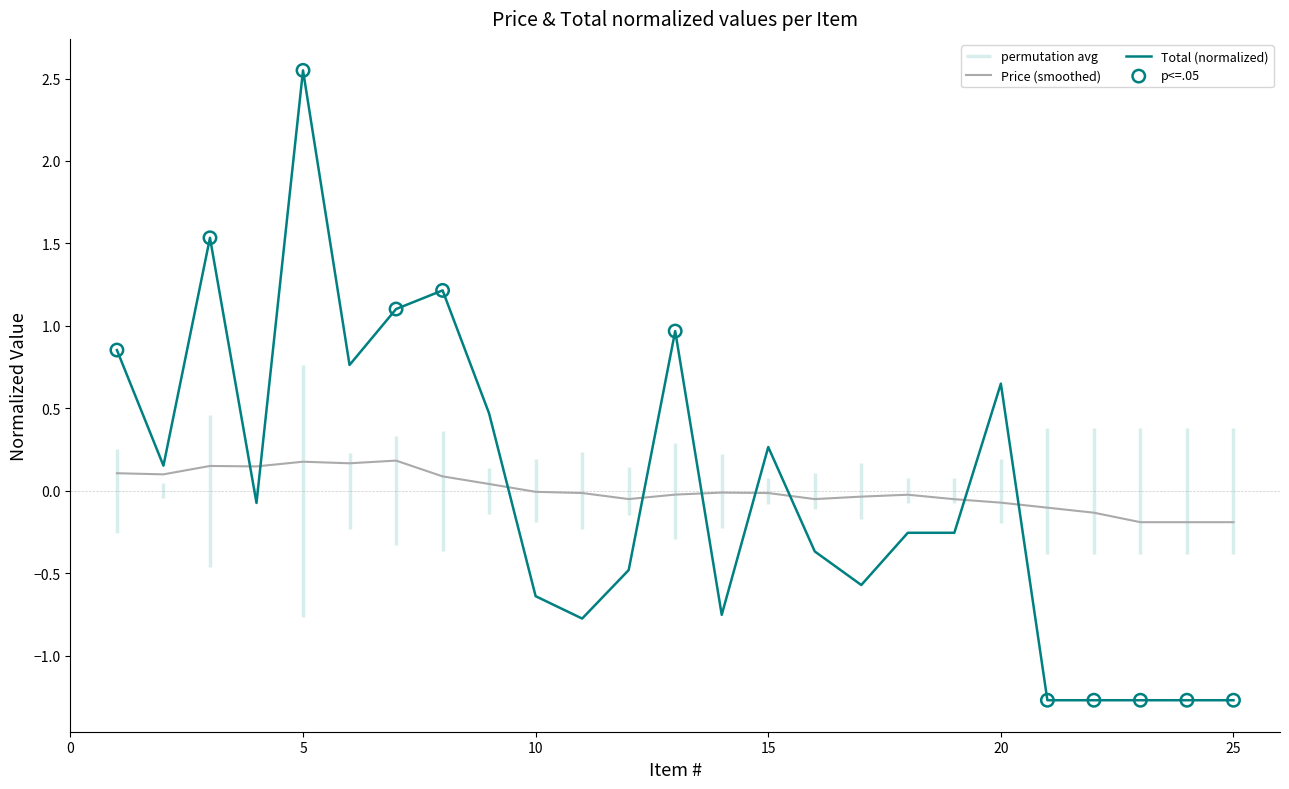

True or false: Total (normalized) has a value of 4.3 at 5.

False